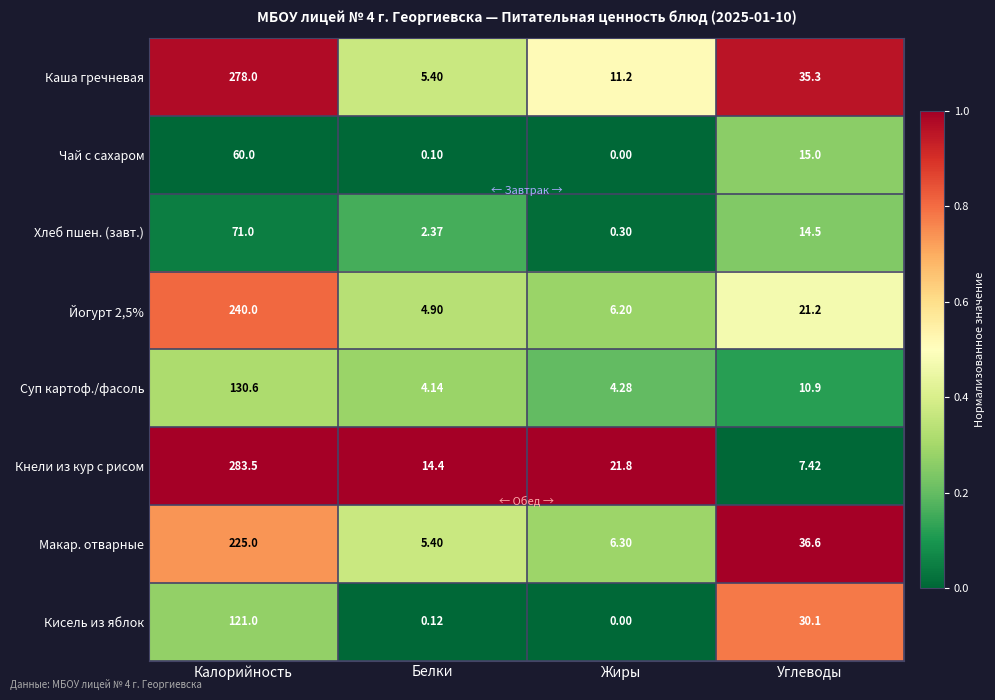

Between Белки and Жиры, which series saw the biggest shift?

Кнели из кур с рисом